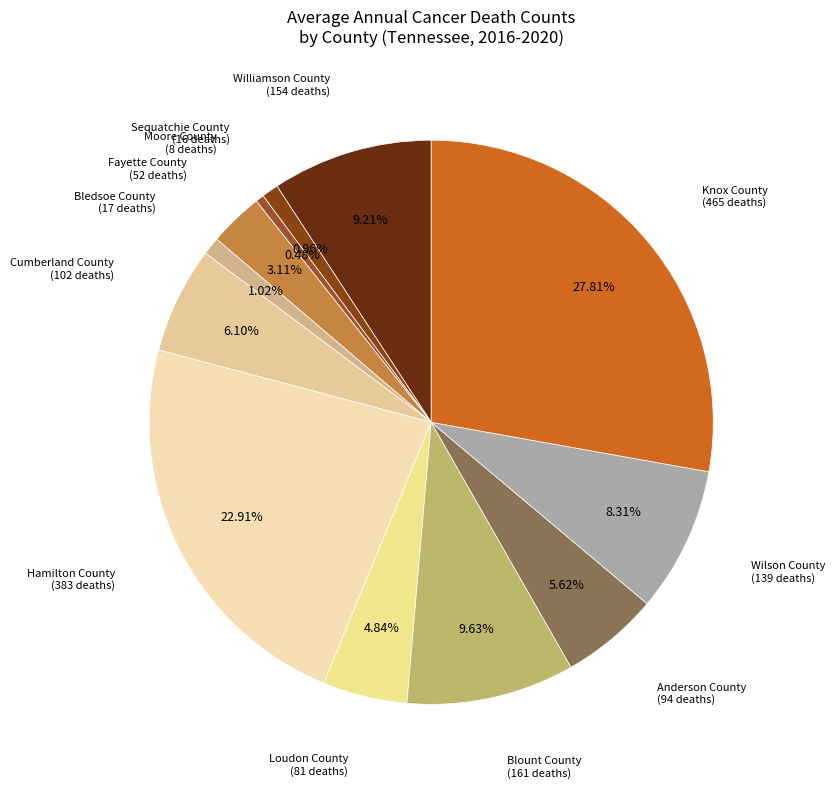

How many segments does this pie chart have?

12